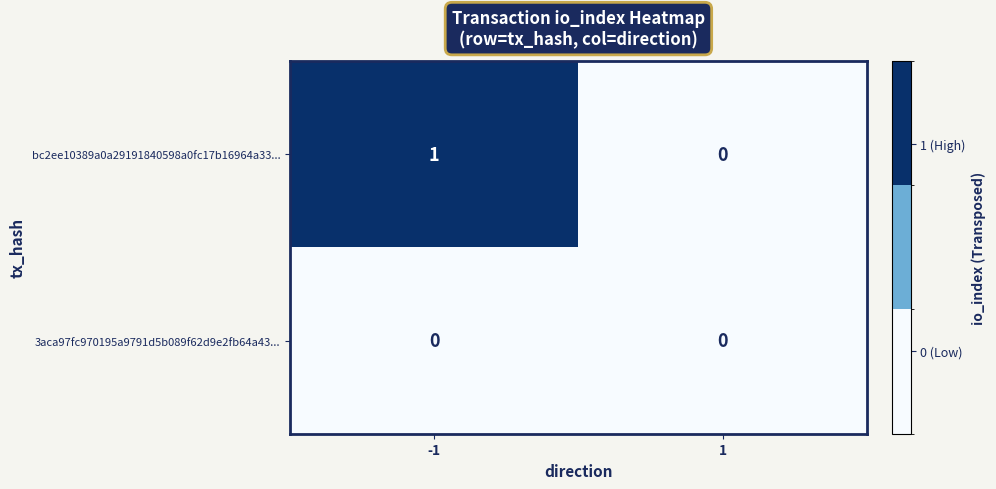

Which series has the widest spread of values?

bc2ee10389a0a29191840598a0fc17b16964a33...